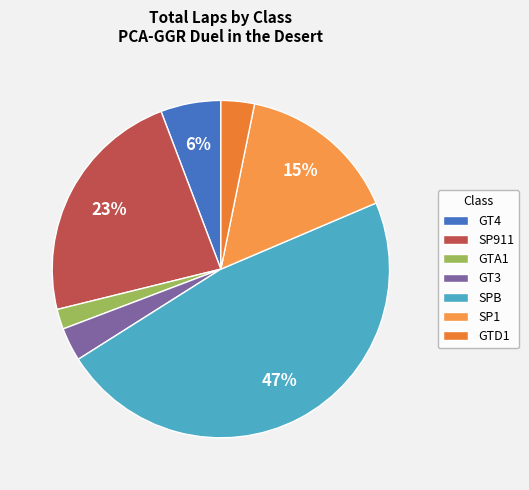

Is SPB the majority of the pie?

No